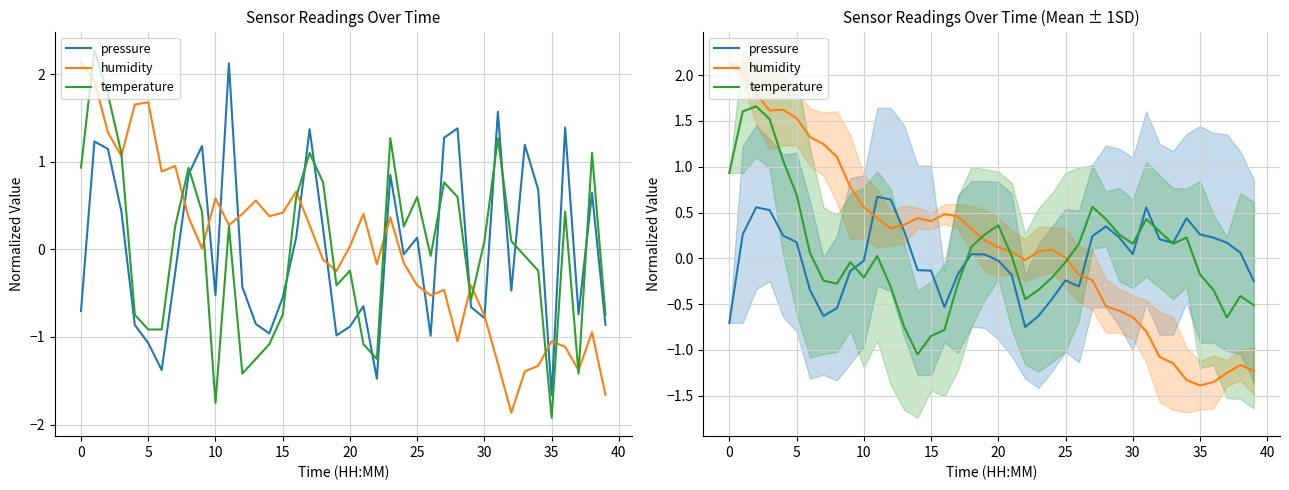

Is it true that temperature equals 1.2 at 5?

False